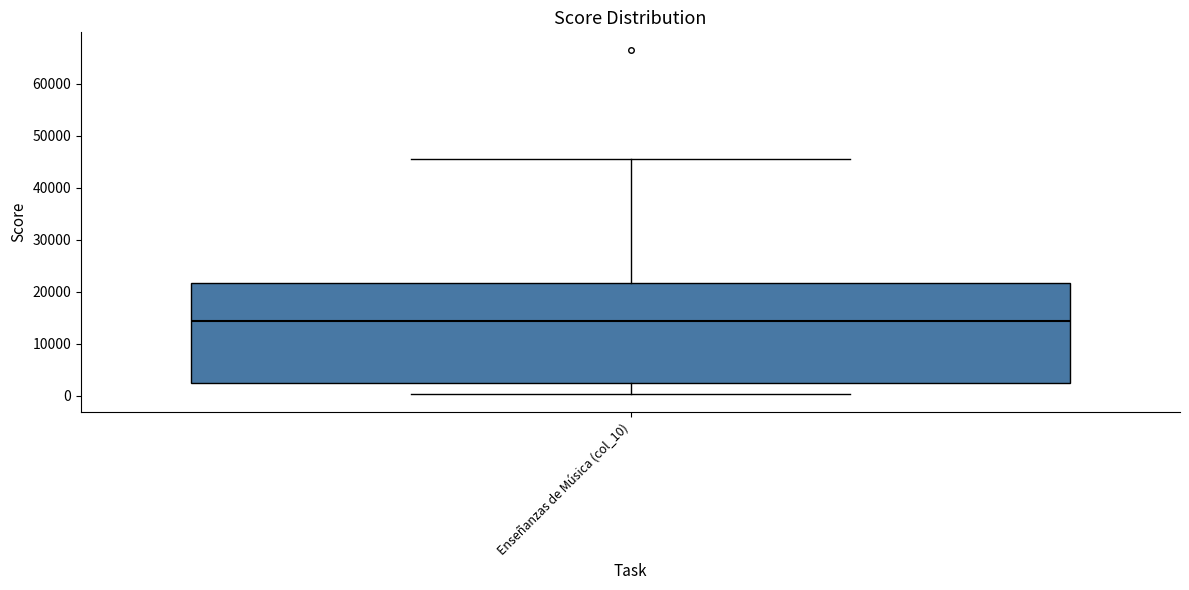

Where does the lower whisker of the box for Enseñanzas de Música (col_10) end on the y-axis? The values are not printed on the chart, so give them approximately, as read against the axis.

0